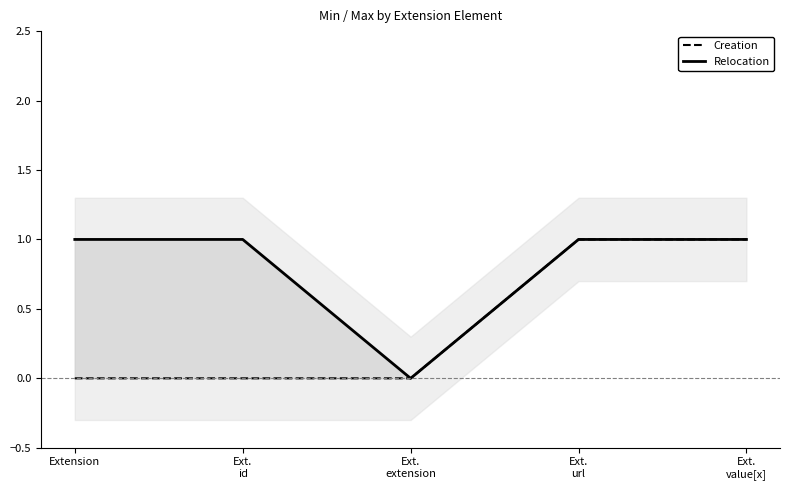

What is the value of the Max (Relocation) point at the 2nd from the left?

1